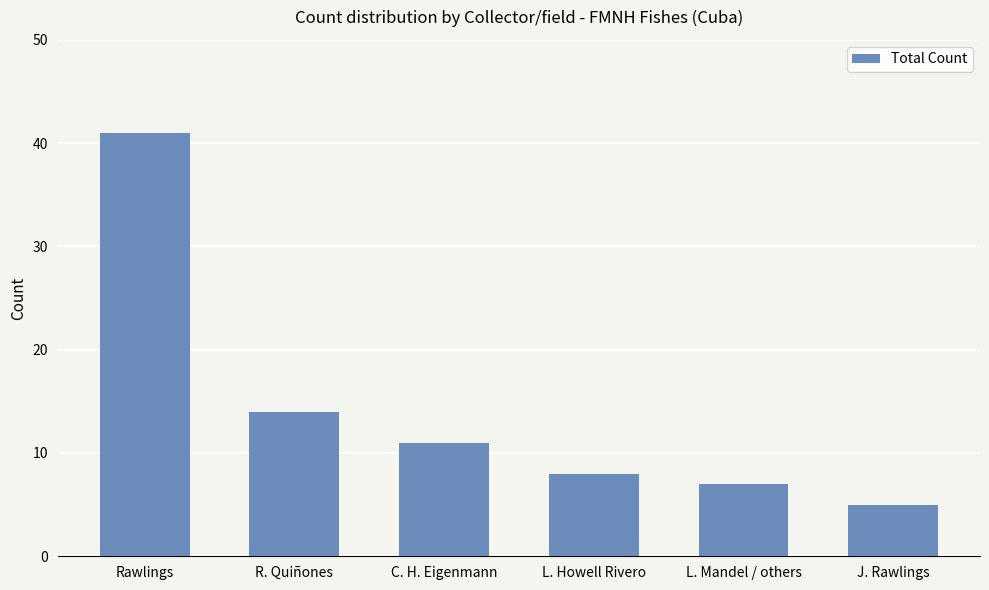

Approximately how many times larger is the value at L. Mandel / others compared to J. Rawlings?

1.4